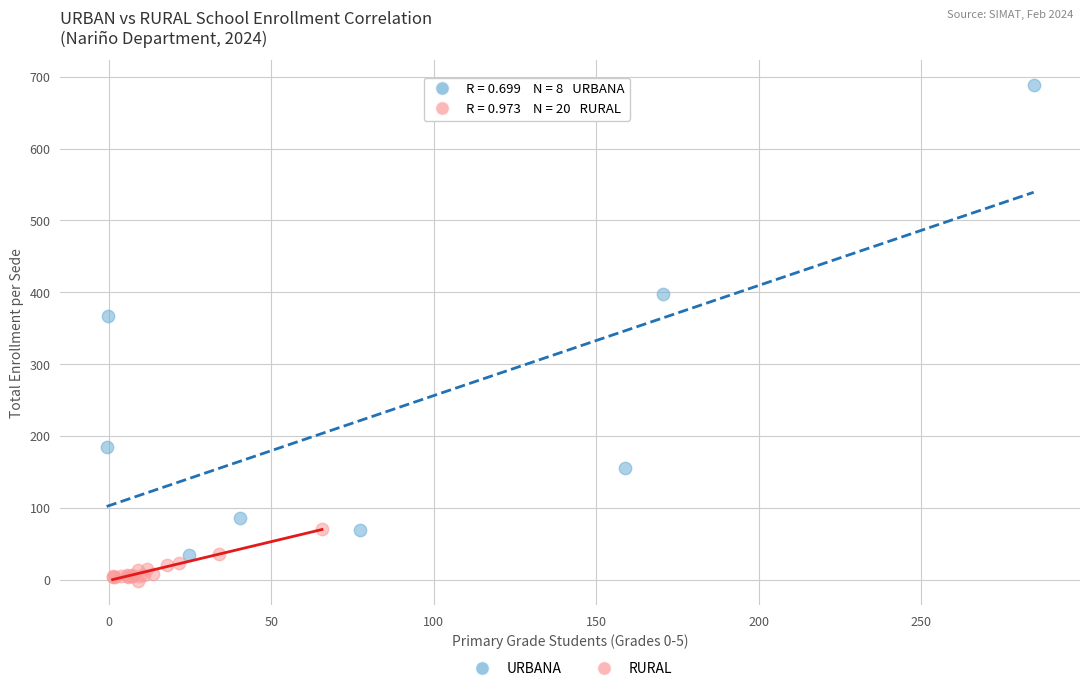

Which series reaches the maximum Y coordinate?

URBANA